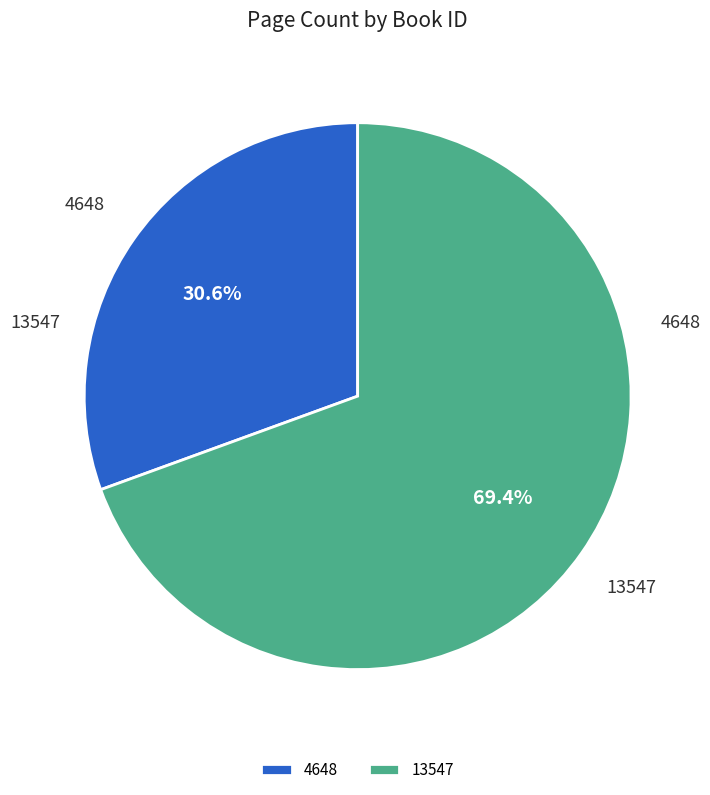

Which slice is the smallest?

4648